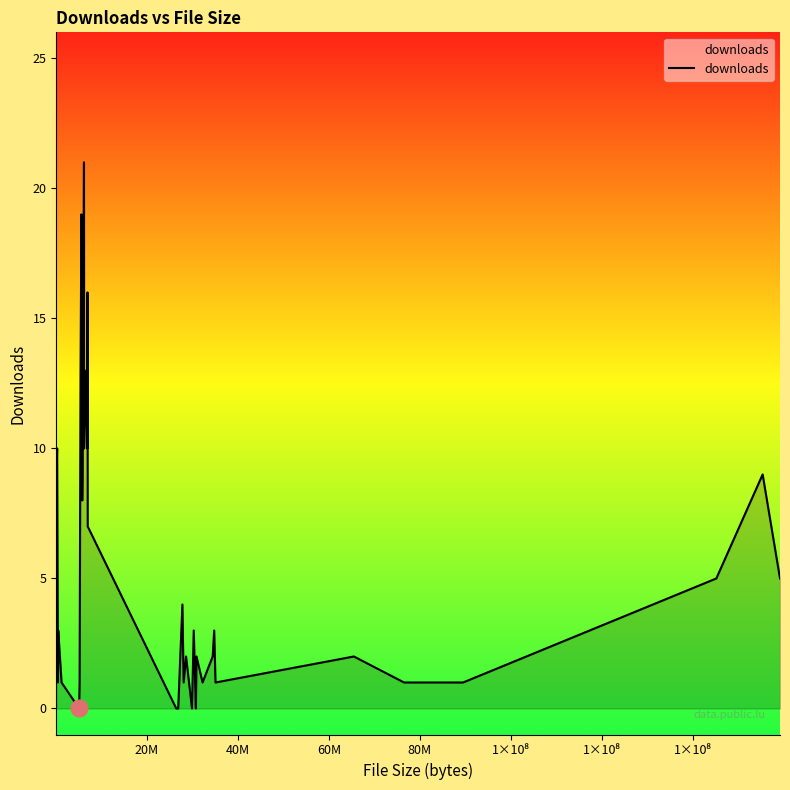

What is the maximum value shown in the chart?

21